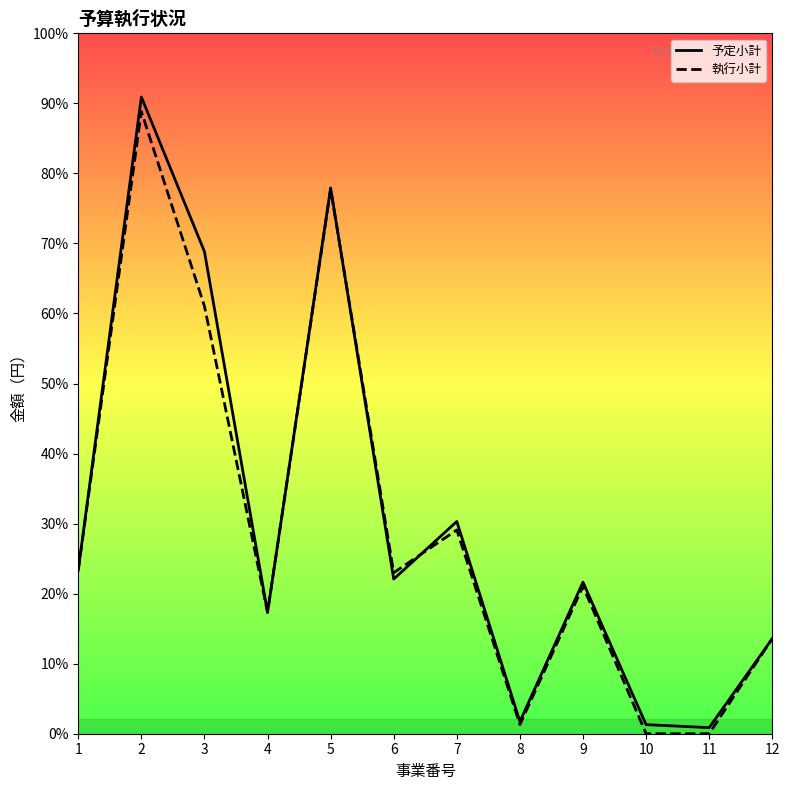

Is the value of 執行小計 at 2 greater than the value of 予定小計 at 10?

Yes